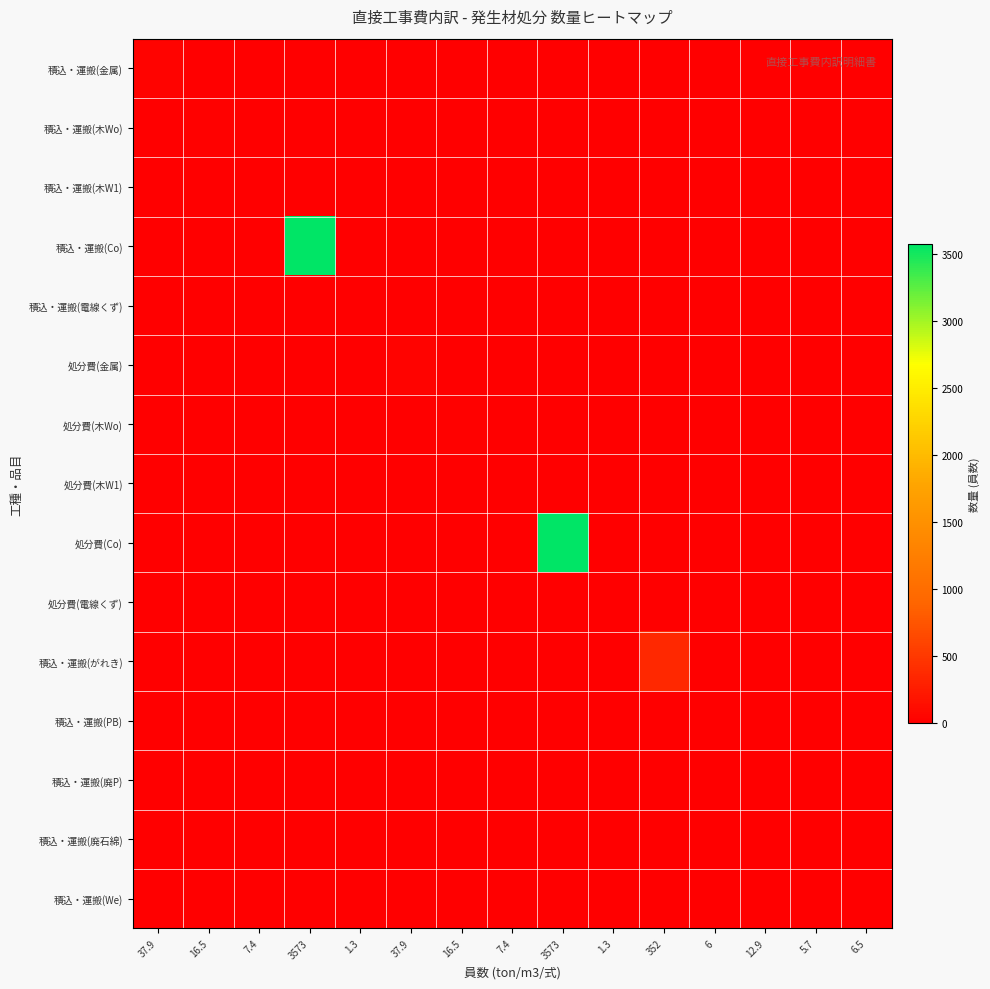

Reading right to left, list all the values displayed in this chart.

積込・運搬(金属): 6.5=0.0	5.7=0.0	12.9=0.0	6=0.0	352=0.0	1.3=0.0	3573=0.0	7.4=0.0	16.5=0.0	37.9=0.0	1.3=0.0	3573=0.0	7.4=0.0	16.5=0.0	37.9=37.9
積込・運搬(木Wo): 6.5=0.0	5.7=0.0	12.9=0.0	6=0.0	352=0.0	1.3=0.0	3573=0.0	7.4=0.0	16.5=0.0	37.9=0.0	1.3=0.0	3573=0.0	7.4=0.0	16.5=16.5	37.9=0.0
積込・運搬(木W1): 6.5=0.0	5.7=0.0	12.9=0.0	6=0.0	352=0.0	1.3=0.0	3573=0.0	7.4=0.0	16.5=0.0	37.9=0.0	1.3=0.0	3573=0.0	7.4=7.4	16.5=0.0	37.9=0.0
積込・運搬(Co): 6.5=0.0	5.7=0.0	12.9=0.0	6=0.0	352=0.0	1.3=0.0	3573=0.0	7.4=0.0	16.5=0.0	37.9=0.0	1.3=0.0	3573=3573.0	7.4=0.0	16.5=0.0	37.9=0.0
積込・運搬(電線くず): 6.5=0.0	5.7=0.0	12.9=0.0	6=0.0	352=0.0	1.3=0.0	3573=0.0	7.4=0.0	16.5=0.0	37.9=0.0	1.3=1.3	3573=0.0	7.4=0.0	16.5=0.0	37.9=0.0
処分費(金属): 6.5=0.0	5.7=0.0	12.9=0.0	6=0.0	352=0.0	1.3=0.0	3573=0.0	7.4=0.0	16.5=0.0	37.9=37.9	1.3=0.0	3573=0.0	7.4=0.0	16.5=0.0	37.9=0.0
処分費(木Wo): 6.5=0.0	5.7=0.0	12.9=0.0	6=0.0	352=0.0	1.3=0.0	3573=0.0	7.4=0.0	16.5=16.5	37.9=0.0	1.3=0.0	3573=0.0	7.4=0.0	16.5=0.0	37.9=0.0
処分費(木W1): 6.5=0.0	5.7=0.0	12.9=0.0	6=0.0	352=0.0	1.3=0.0	3573=0.0	7.4=7.4	16.5=0.0	37.9=0.0	1.3=0.0	3573=0.0	7.4=0.0	16.5=0.0	37.9=0.0
処分費(Co): 6.5=0.0	5.7=0.0	12.9=0.0	6=0.0	352=0.0	1.3=0.0	3573=3573.0	7.4=0.0	16.5=0.0	37.9=0.0	1.3=0.0	3573=0.0	7.4=0.0	16.5=0.0	37.9=0.0
処分費(電線くず): 6.5=0.0	5.7=0.0	12.9=0.0	6=0.0	352=0.0	1.3=1.3	3573=0.0	7.4=0.0	16.5=0.0	37.9=0.0	1.3=0.0	3573=0.0	7.4=0.0	16.5=0.0	37.9=0.0
積込・運搬(がれき): 6.5=0.0	5.7=0.0	12.9=0.0	6=0.0	352=352.0	1.3=0.0	3573=0.0	7.4=0.0	16.5=0.0	37.9=0.0	1.3=0.0	3573=0.0	7.4=0.0	16.5=0.0	37.9=0.0
積込・運搬(PB): 6.5=0.0	5.7=0.0	12.9=0.0	6=6.0	352=0.0	1.3=0.0	3573=0.0	7.4=0.0	16.5=0.0	37.9=0.0	1.3=0.0	3573=0.0	7.4=0.0	16.5=0.0	37.9=0.0
積込・運搬(廃P): 6.5=0.0	5.7=0.0	12.9=12.9	6=0.0	352=0.0	1.3=0.0	3573=0.0	7.4=0.0	16.5=0.0	37.9=0.0	1.3=0.0	3573=0.0	7.4=0.0	16.5=0.0	37.9=0.0
積込・運搬(廃石綿): 6.5=0.0	5.7=5.7	12.9=0.0	6=0.0	352=0.0	1.3=0.0	3573=0.0	7.4=0.0	16.5=0.0	37.9=0.0	1.3=0.0	3573=0.0	7.4=0.0	16.5=0.0	37.9=0.0
積込・運搬(We): 6.5=6.5	5.7=0.0	12.9=0.0	6=0.0	352=0.0	1.3=0.0	3573=0.0	7.4=0.0	16.5=0.0	37.9=0.0	1.3=0.0	3573=0.0	7.4=0.0	16.5=0.0	37.9=0.0